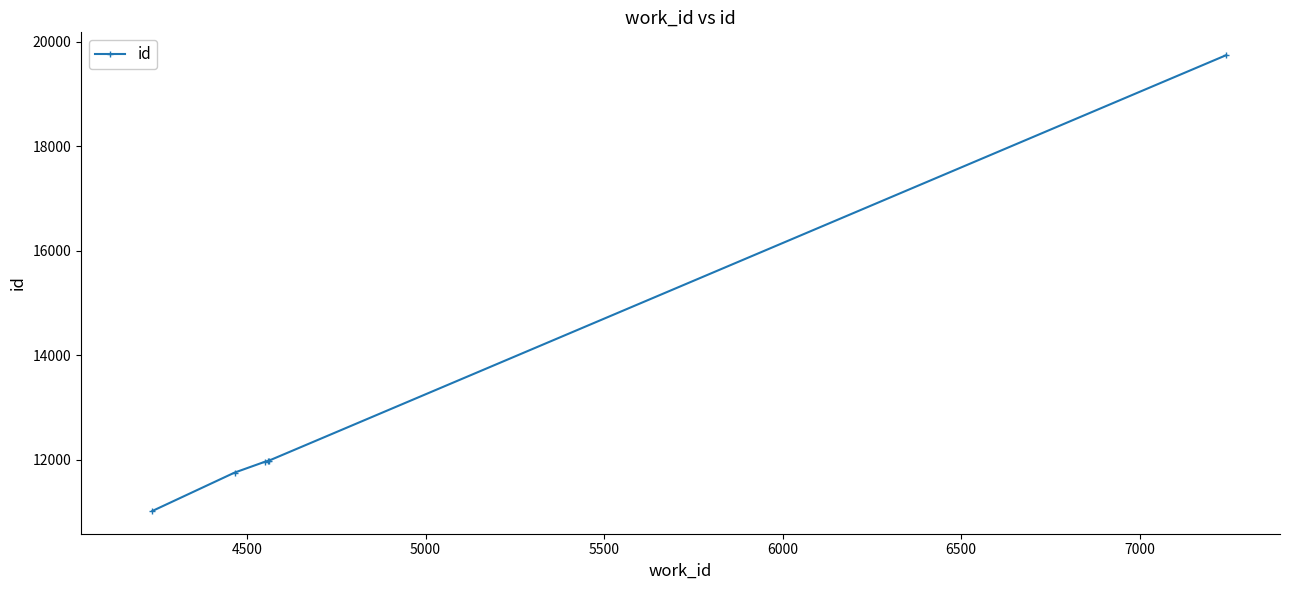

True or false: there are more than 2 points higher than both neighbors.

False